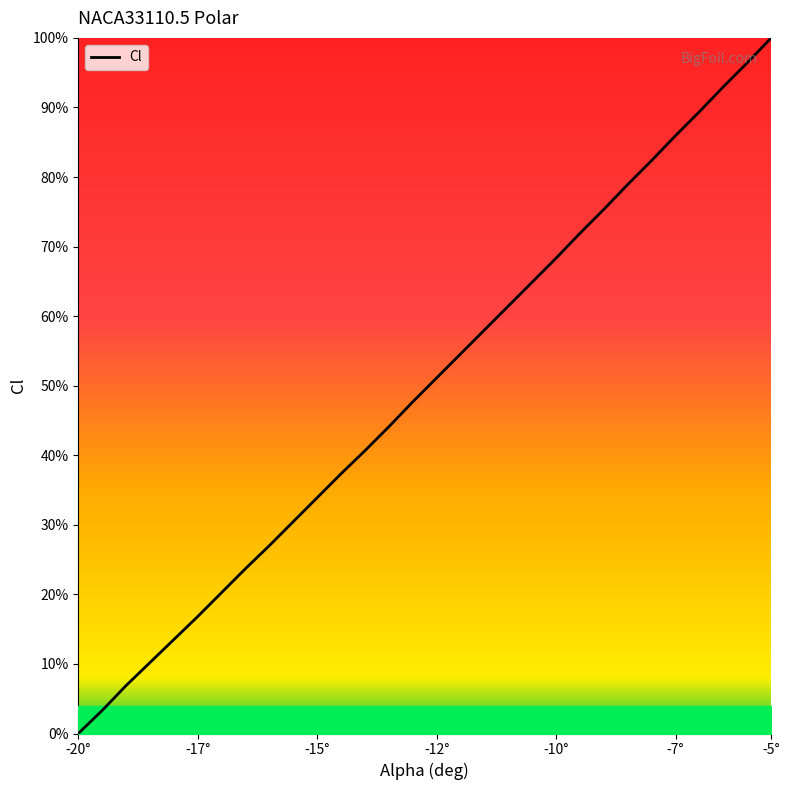

Does the chart have visible grid lines?

No